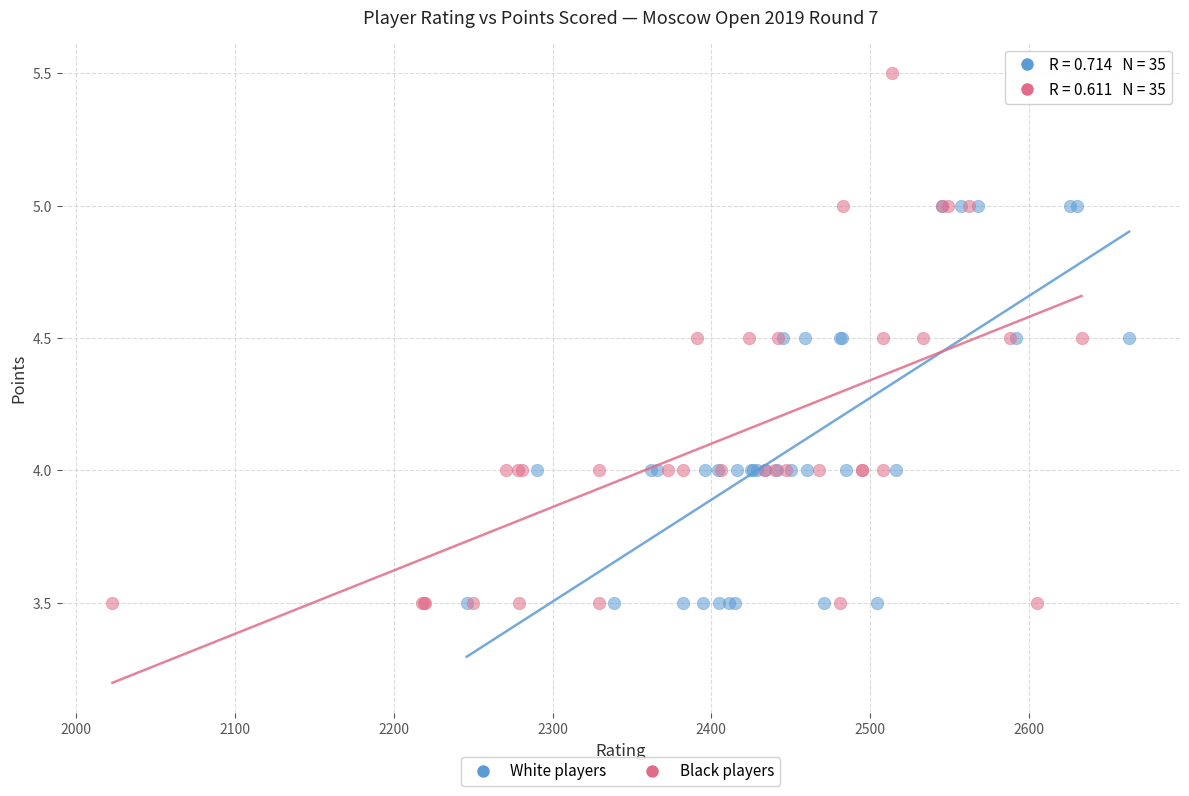

Which series has the widest spread of Y values?

Black players